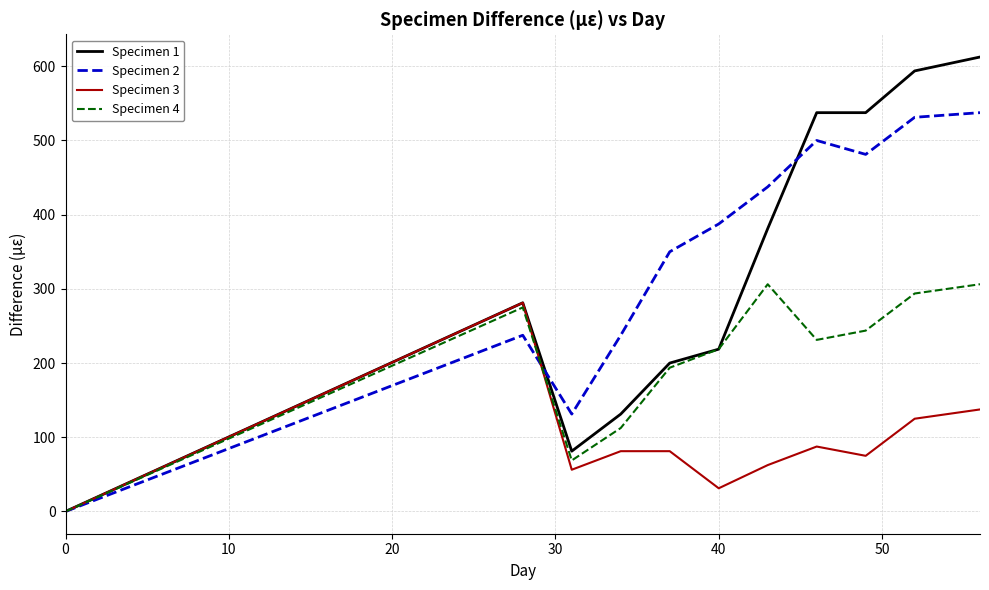

True or false: Specimen 3 has more than 1 interior local peaks.

True